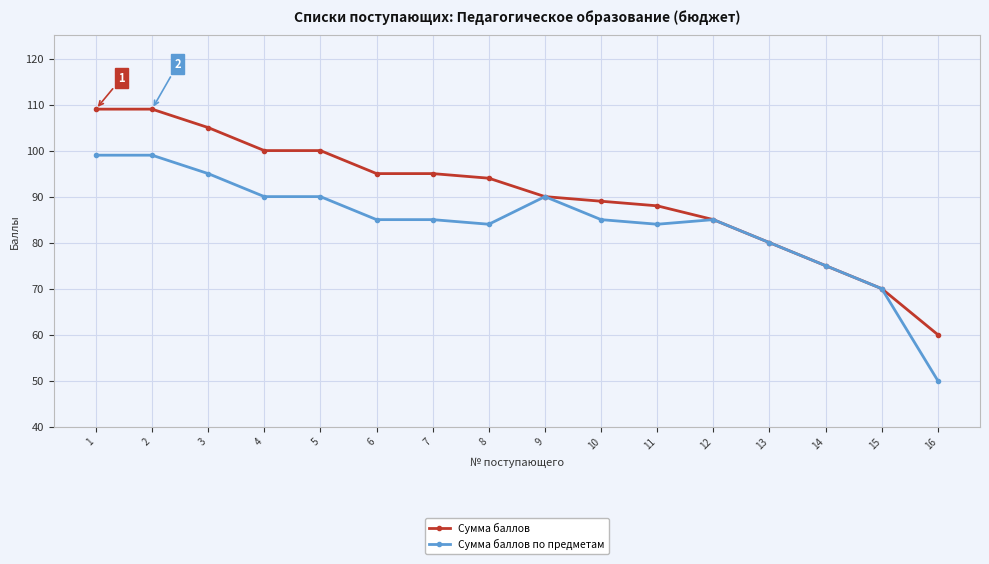

The value of Сумма баллов по предметам at 10 is 22. True or false?

False